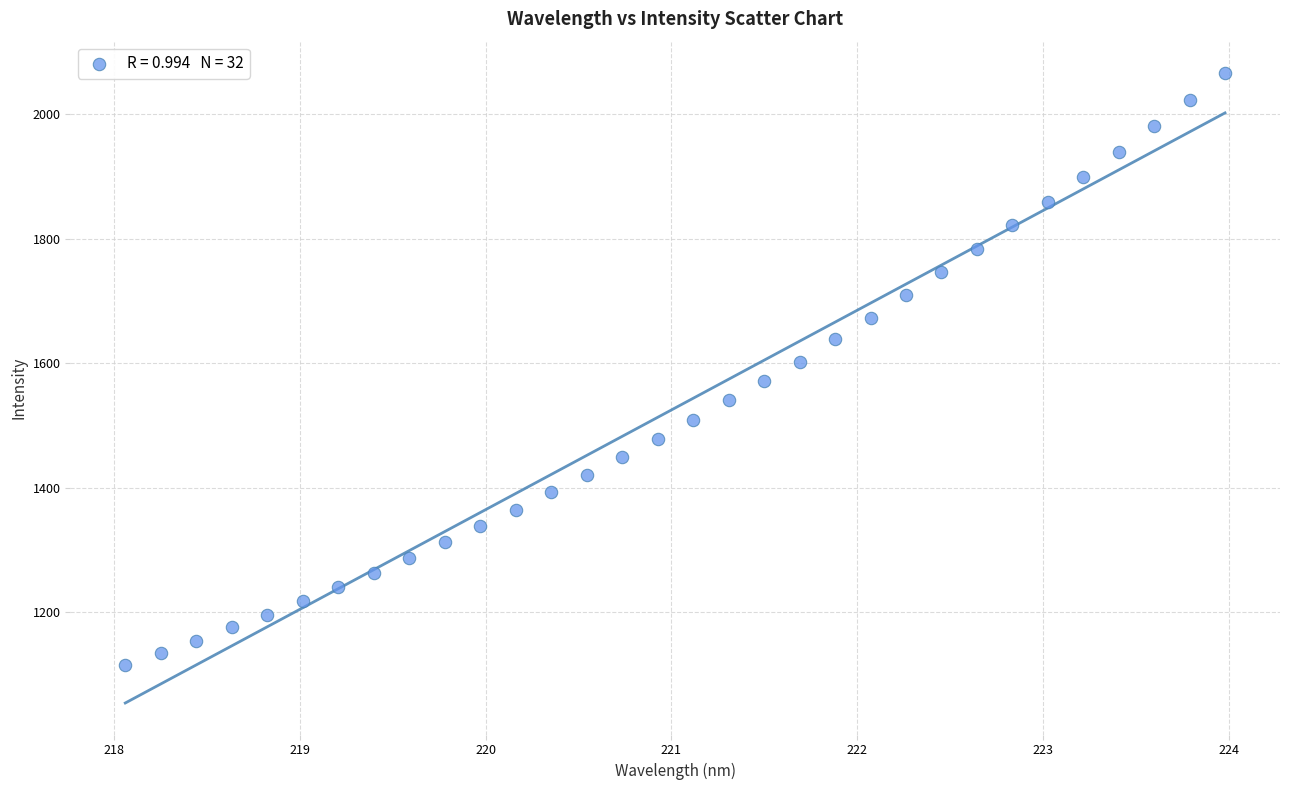

What is the range of Y values (max minus min)?

949.7